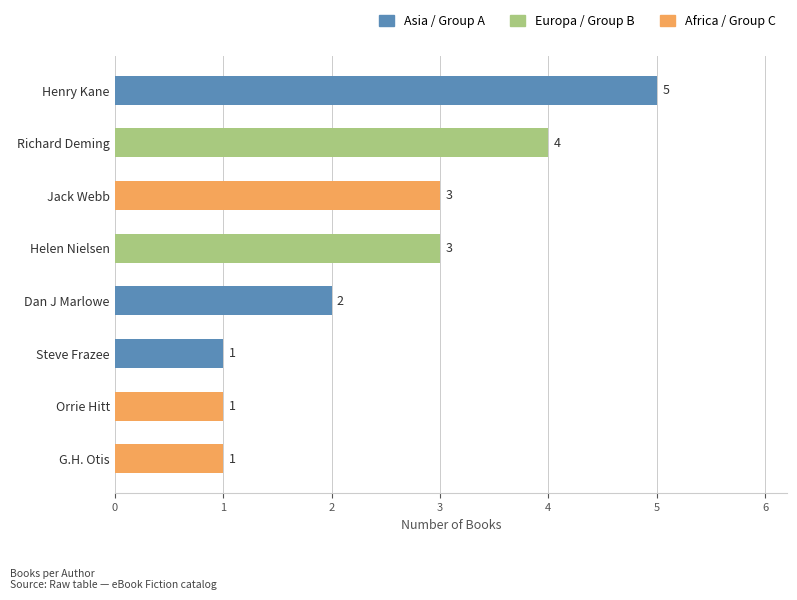

Are the bars grouped side by side (vs. stacked)?

No